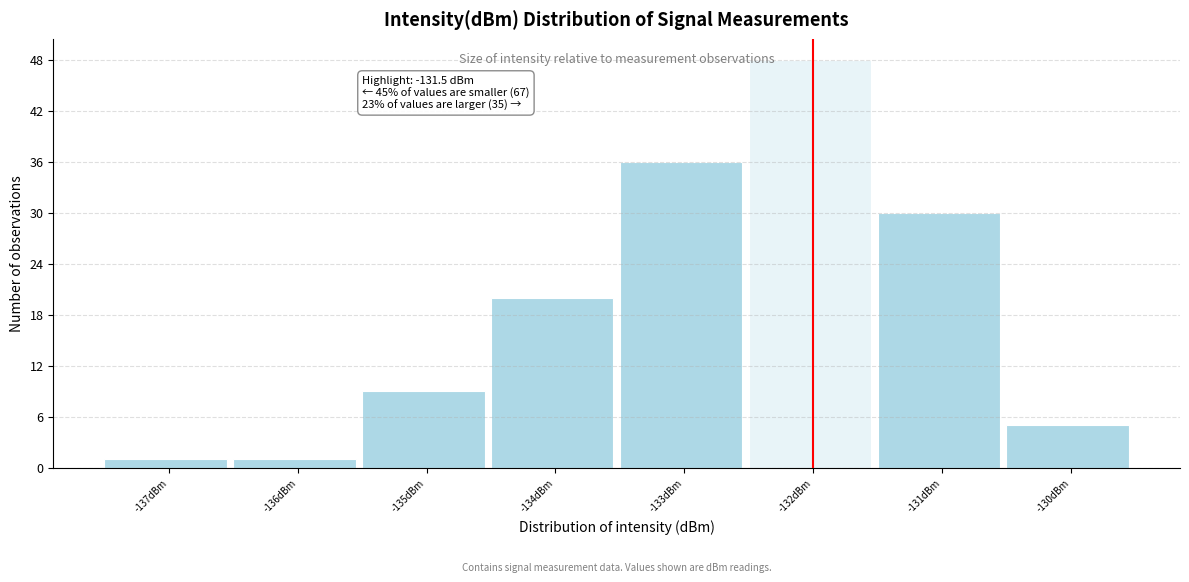

Reading right to left, what are all the values shown in this chart?

5	30	48	36	20	9	1	1